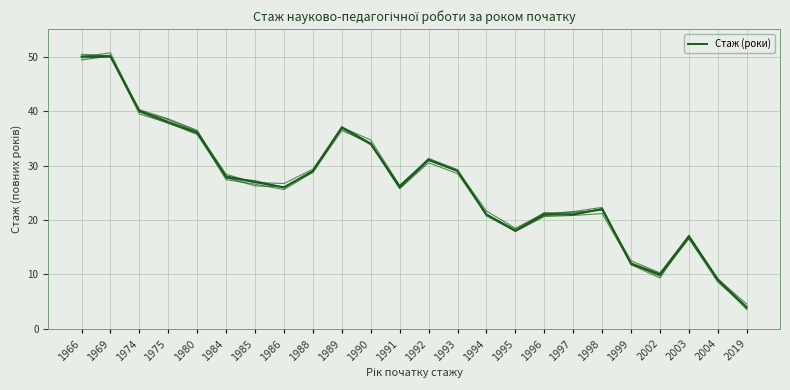

Reading left to right, list all the values displayed in this chart.

1966=50	1969=50	1974=40	1975=38	1980=36	1984=28	1985=27	1986=26	1988=29	1989=37	1990=34	1991=26	1992=31	1993=29	1994=21	1995=18	1996=21	1997=21	1998=22	1999=12	2002=10	2003=17	2004=9	2019=4